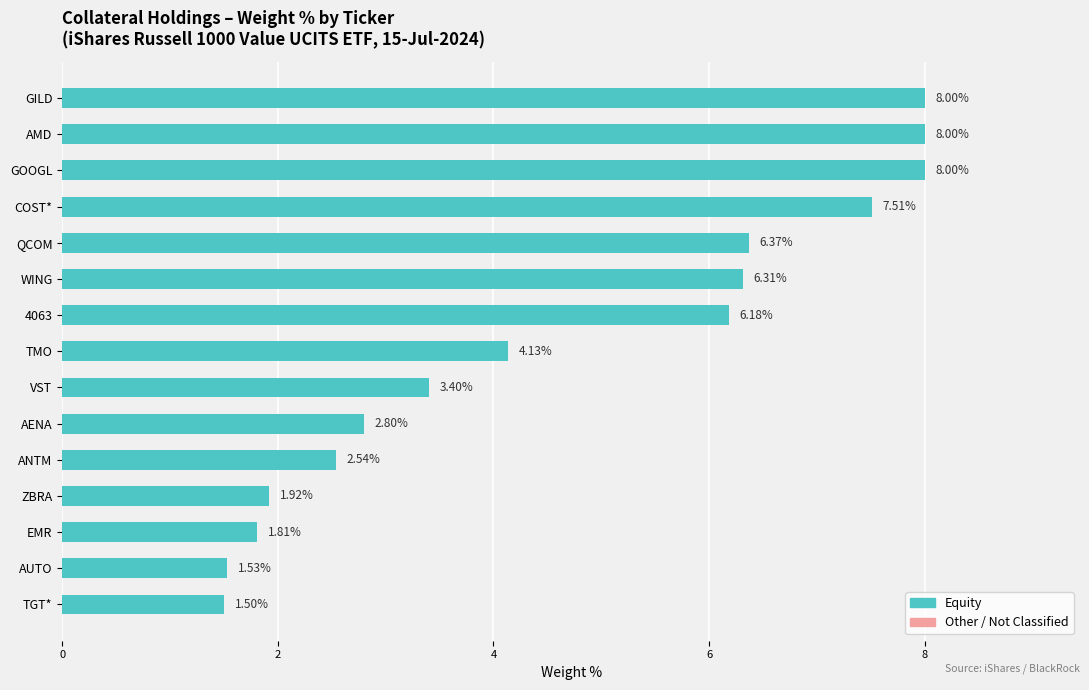

At which category does the chart reach its minimum across all series?

TGT*